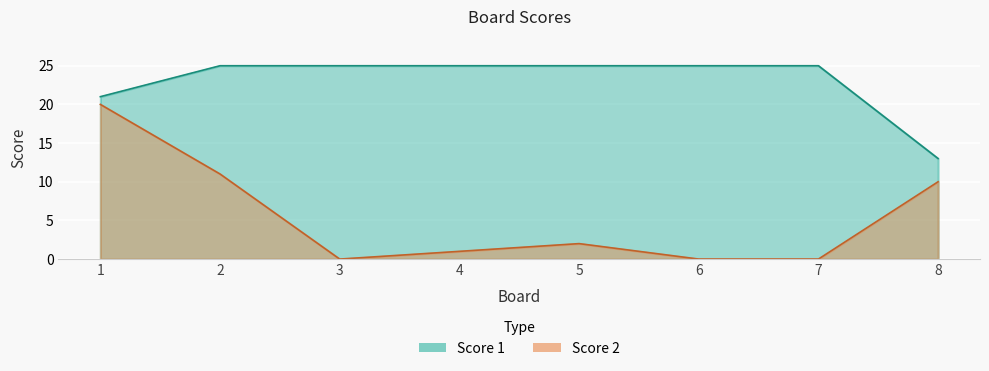

What is the sum of the Score 1 values at 8 and 2?

38